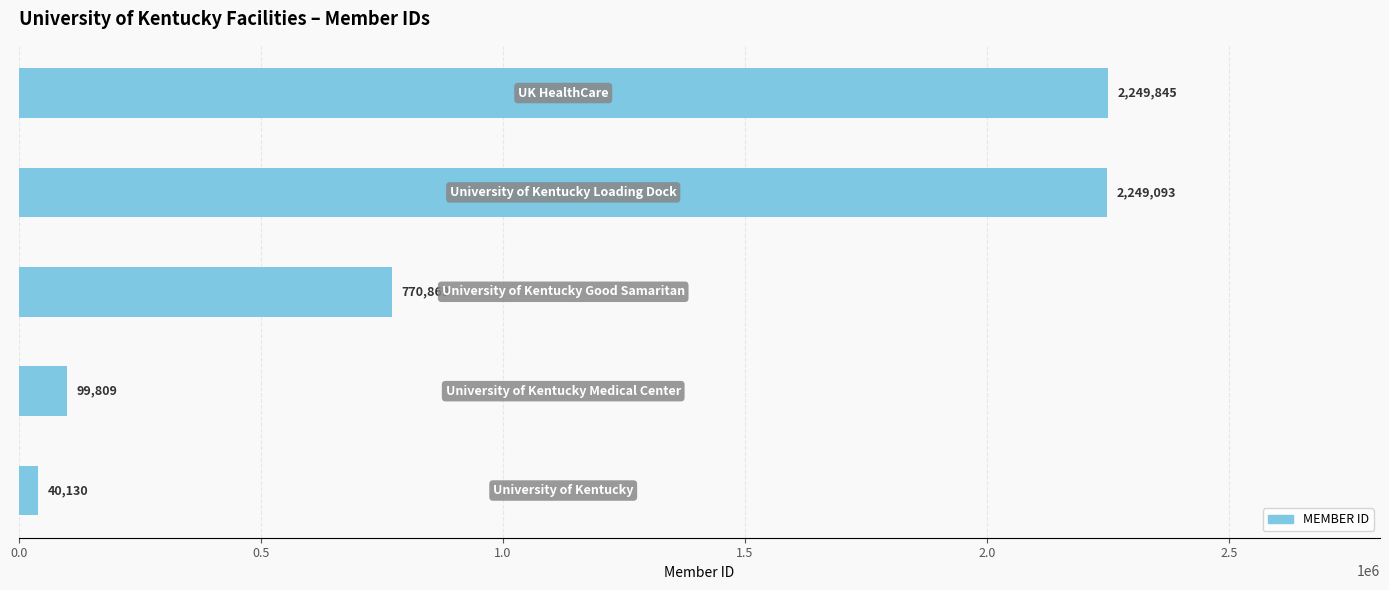

Reading bottom to top, what are all the values shown in this chart?

40130	99809	770869	2249093	2249845